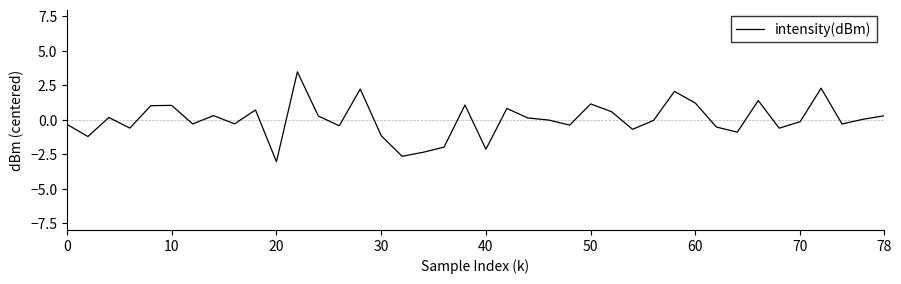

What is the difference between the maximum and minimum values?

6.5